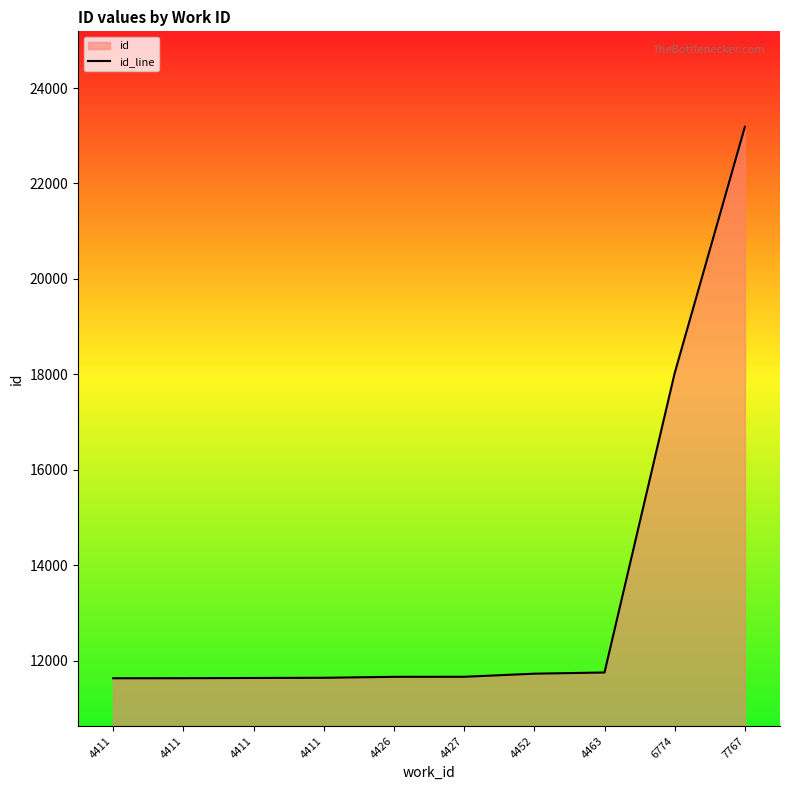

Which has a higher value, 4452 or 7767?

7767